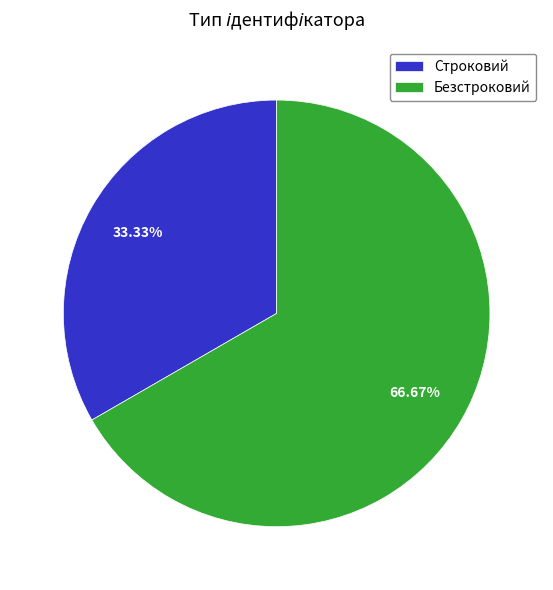

To the nearest percent, what is the combined percentage of Безстроковий and Строковий?

100%